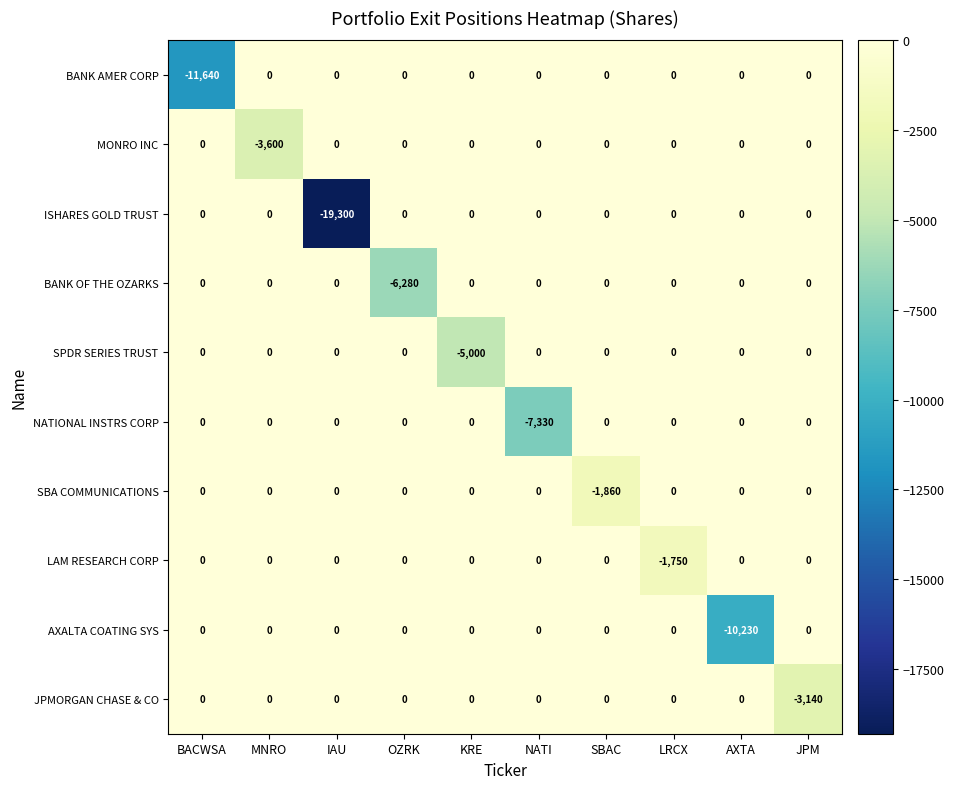

At which category does the chart reach its minimum across all series?

IAU